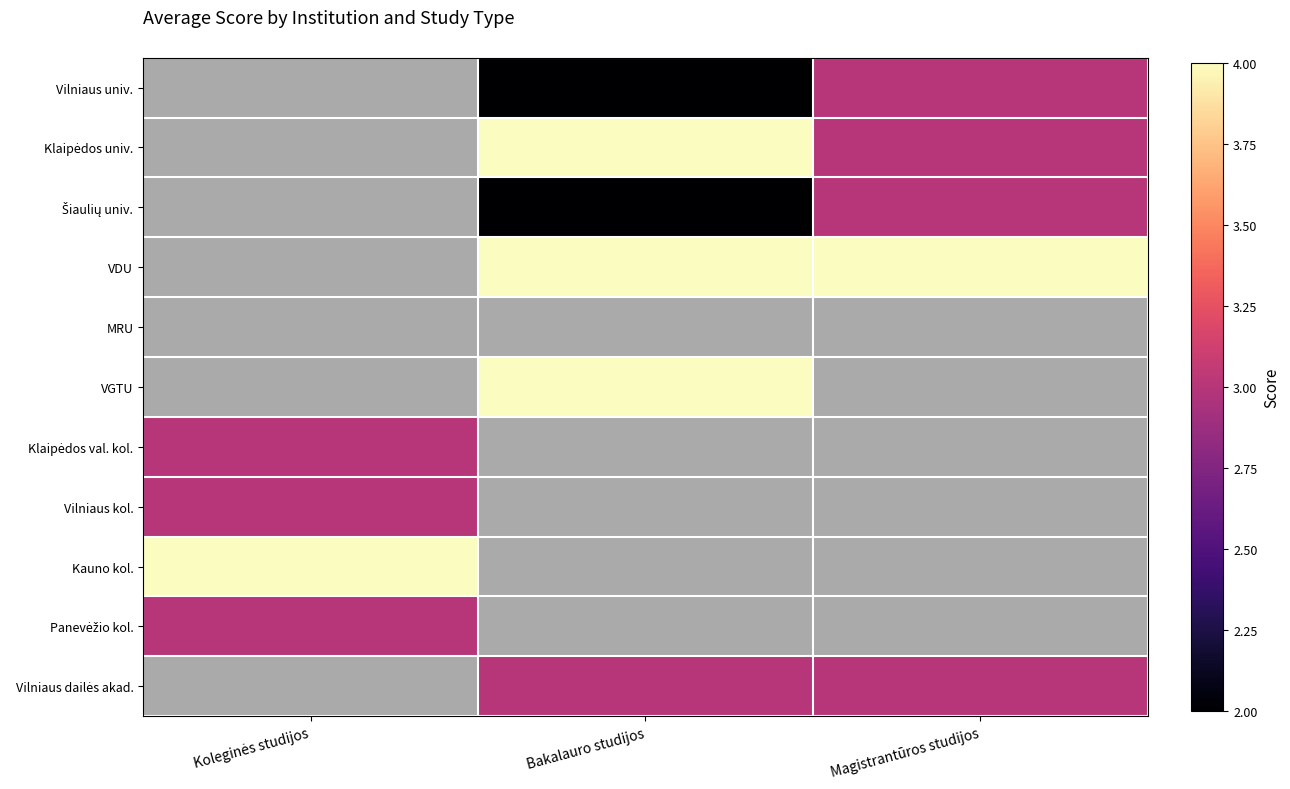

True or false: VDU has a value of 4.0 at Bakalauro studijos.

True